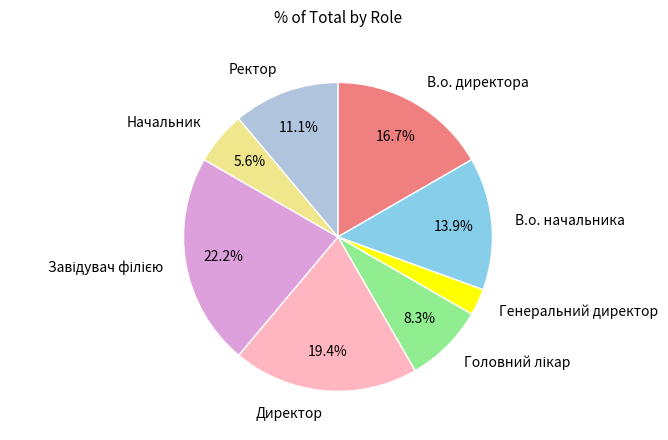

To the nearest percent, what is the combined percentage of Начальник and Ректор?

17%